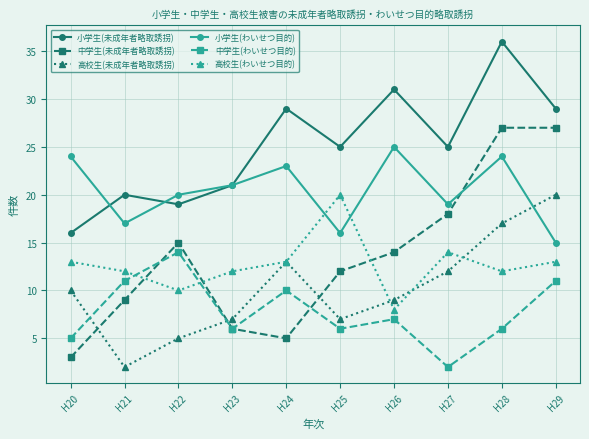

What is the minimum value for 中学生(わいせつ目的)?

2